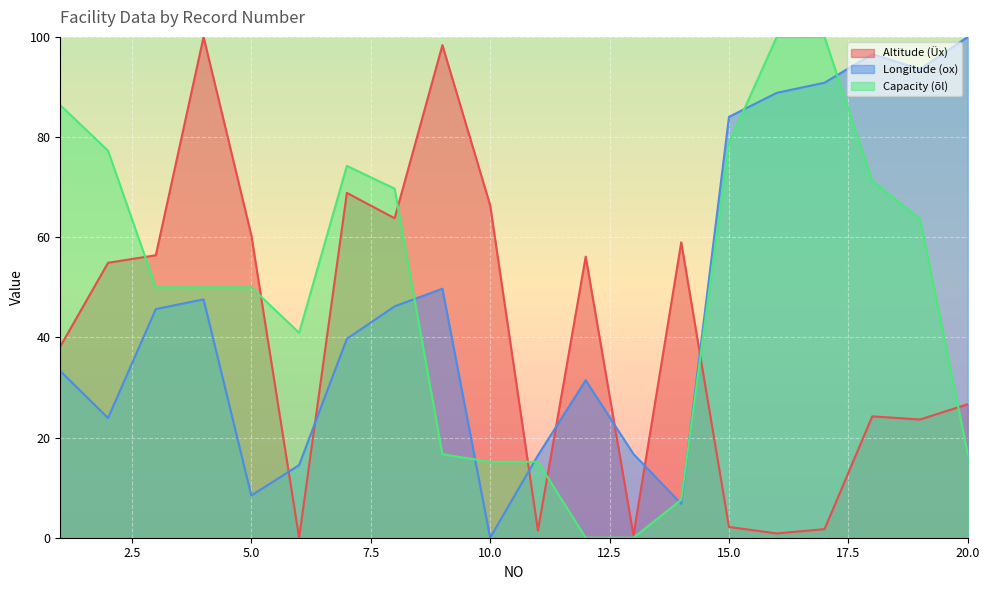

How many lines are shown in the chart?

3